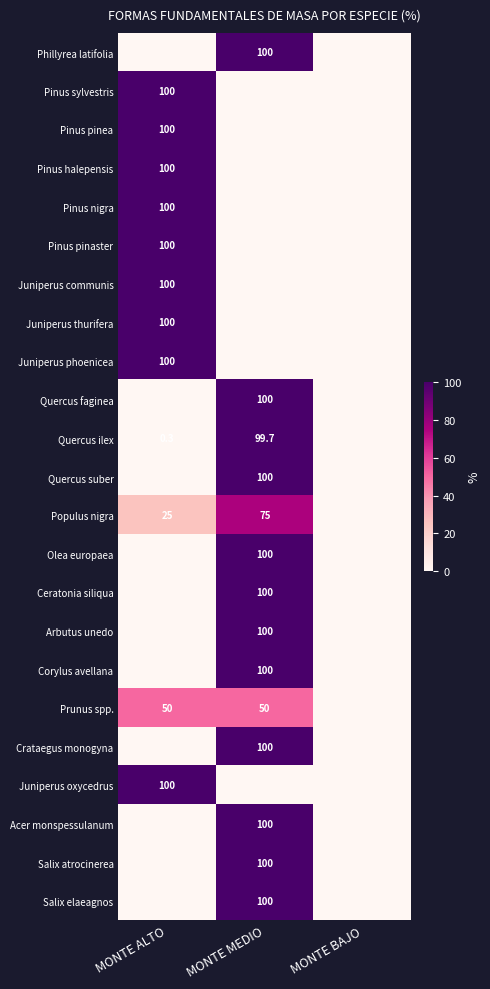

True or false: Crataegus monogyna has a value of 100.0 at MONTE MEDIO.

True